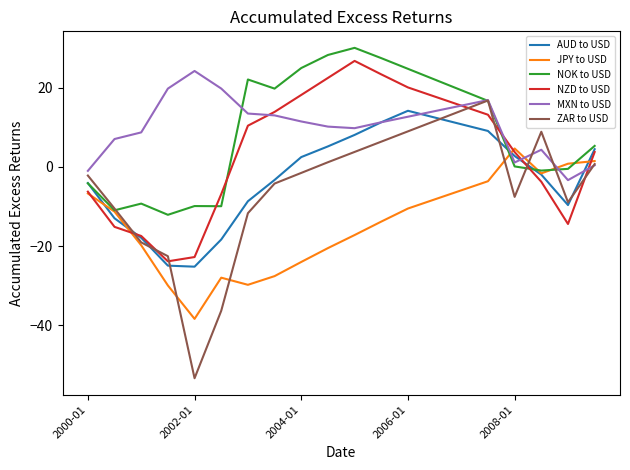

Which series has the widest spread of values?

ZAR to USD